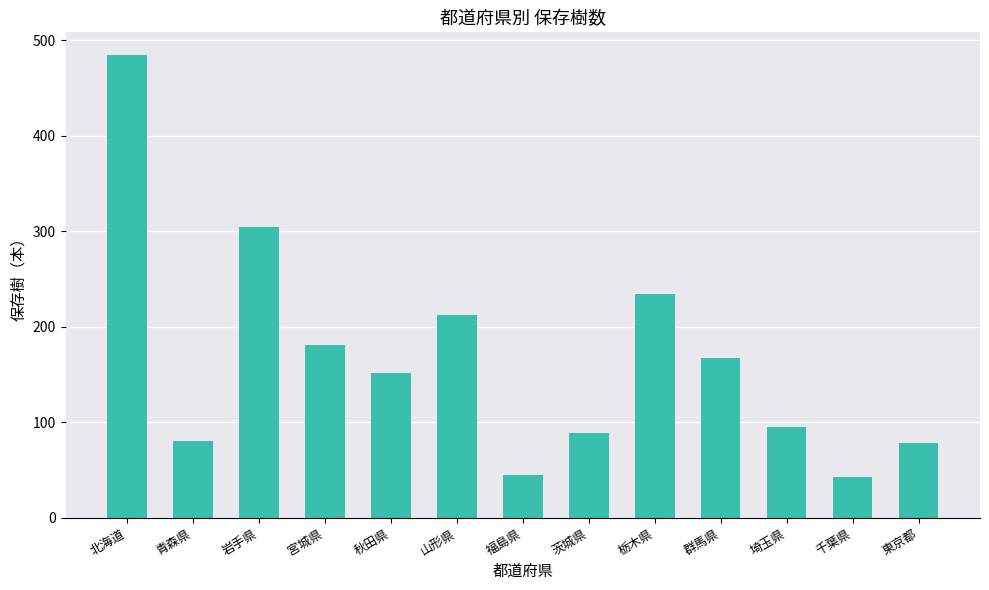

What is the average value?

166